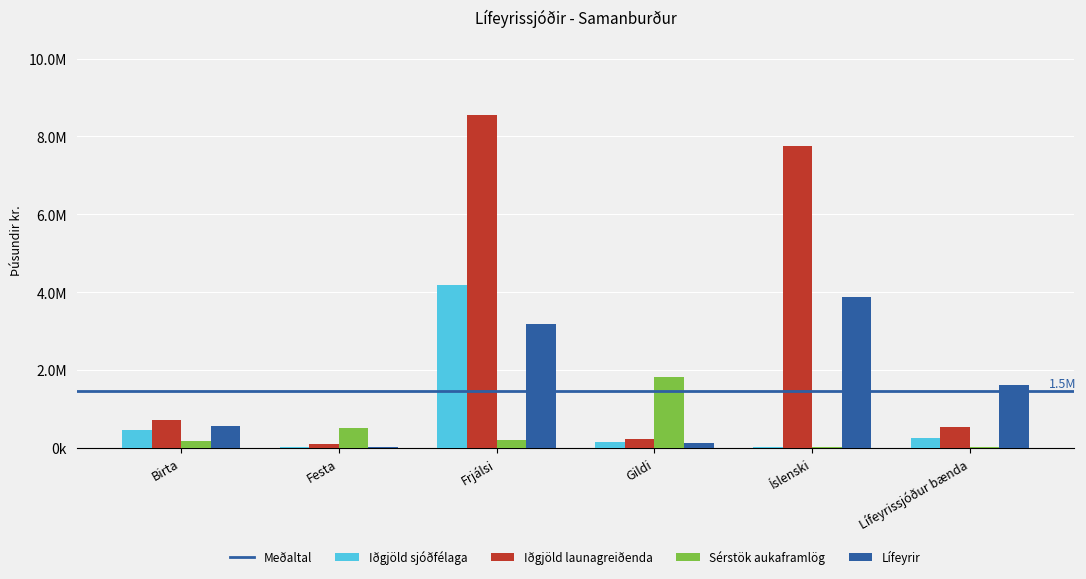

True or false: Iðgjöld launagreiðenda has a value of 8550855.0 at Frjálsi.

True